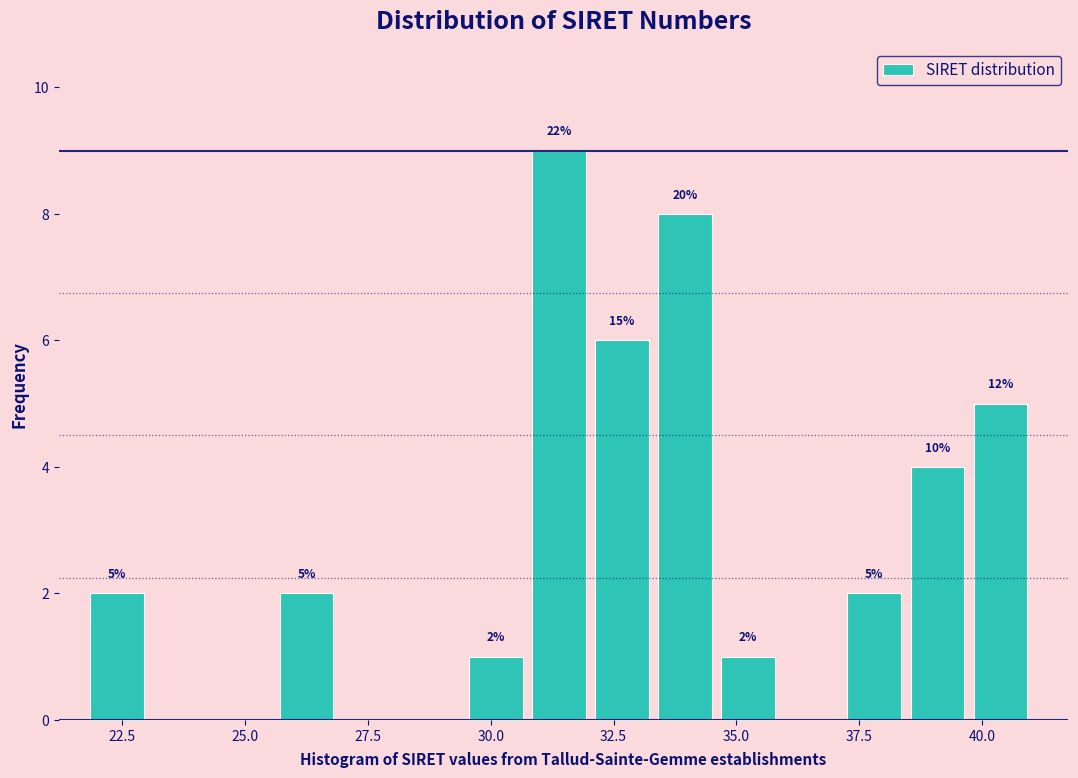

Around what value on the x-axis is the tallest bar? Give the approximate position of its centre, as read against the axis.

31.5